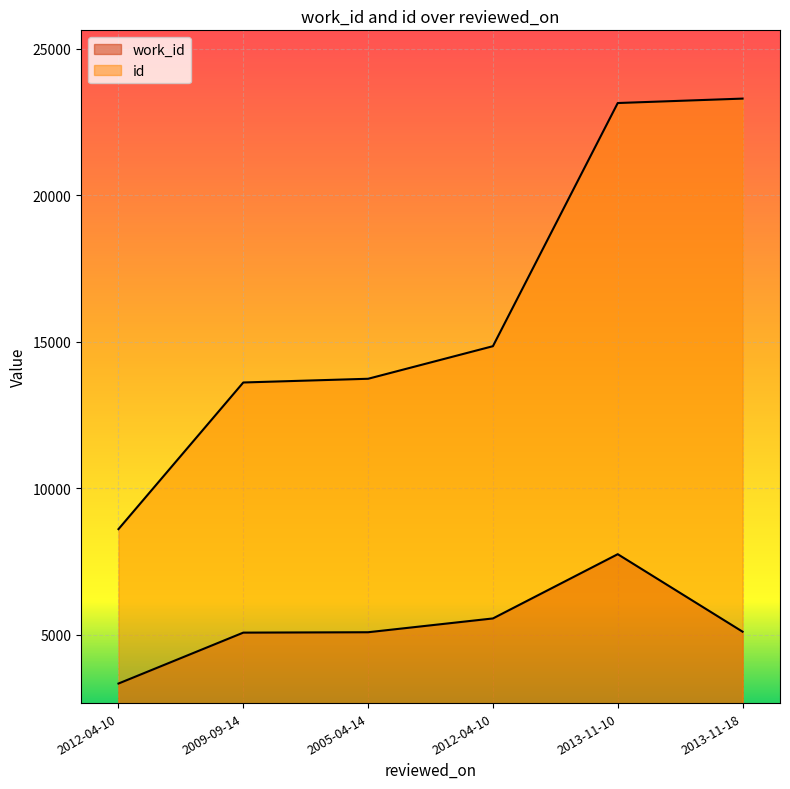

How many lines are shown in the chart?

2